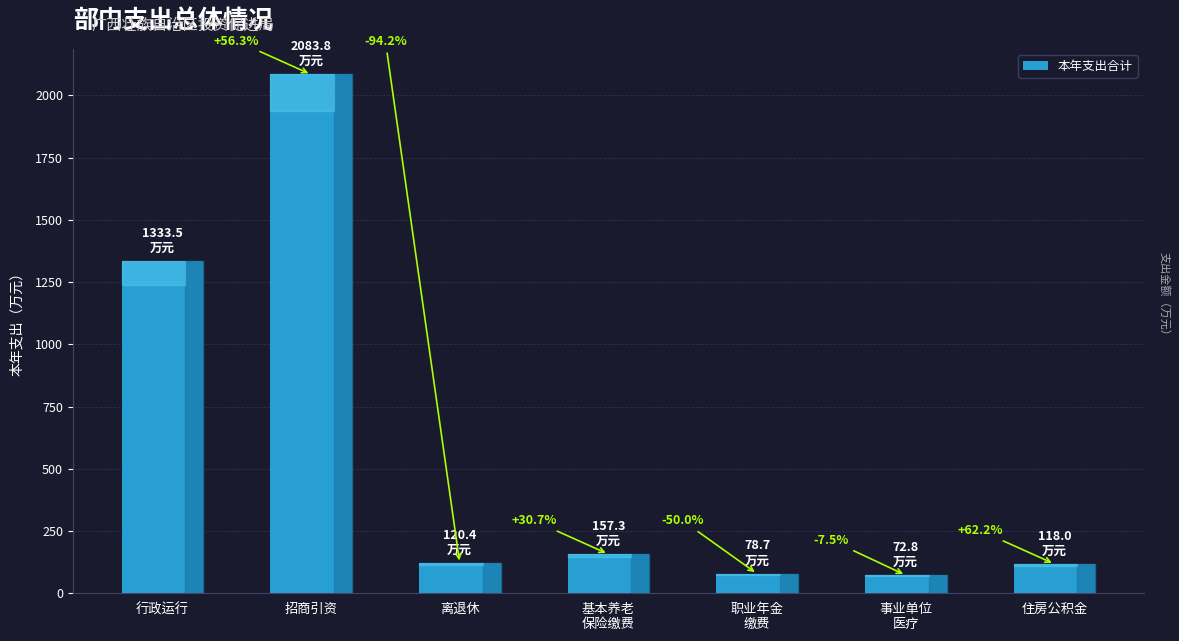

What is the approximate value at 职业年金
缴费?

78.7